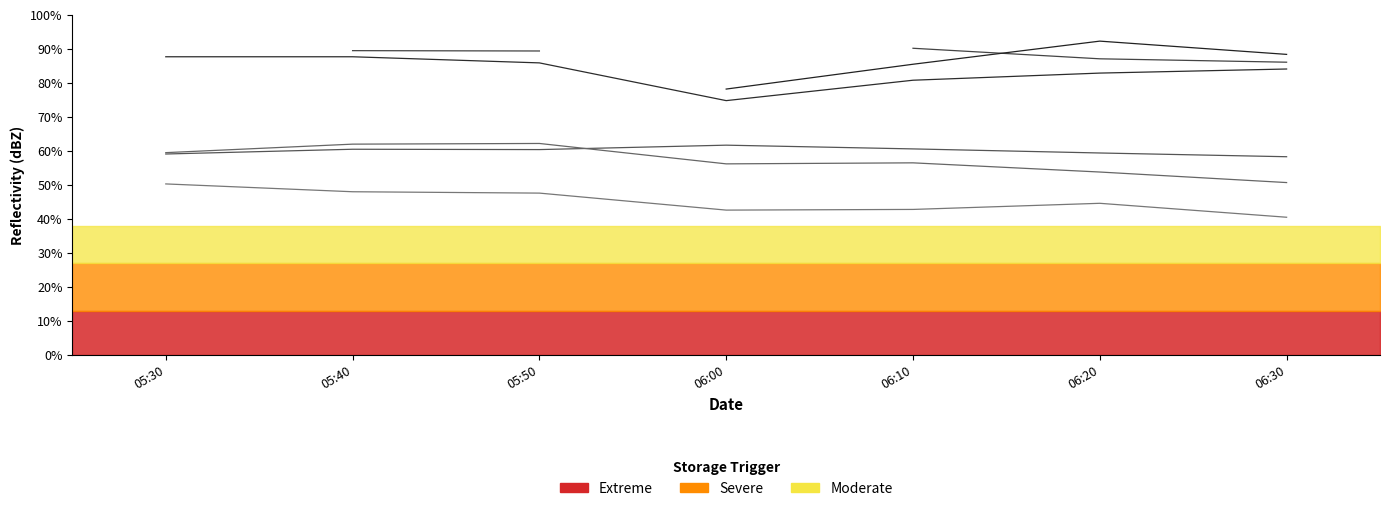

Read the   3.081 value at 06:20.

82.9